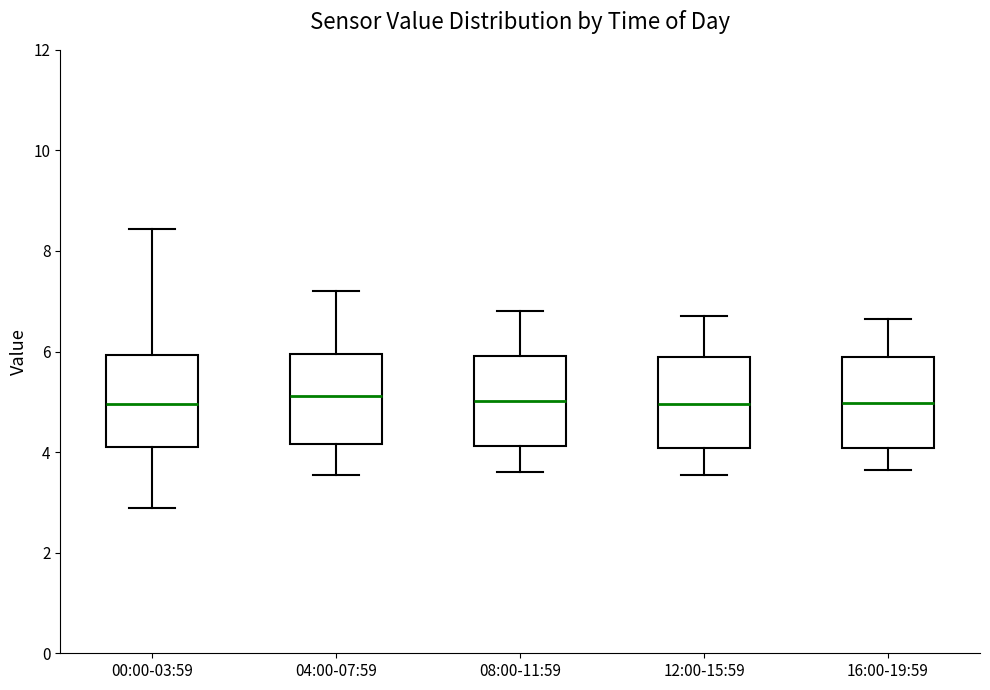

Where is the lower edge of the box for 16:00-19:59 on the y-axis? The values are not printed on the chart, so give them approximately, as read against the axis.

4.0